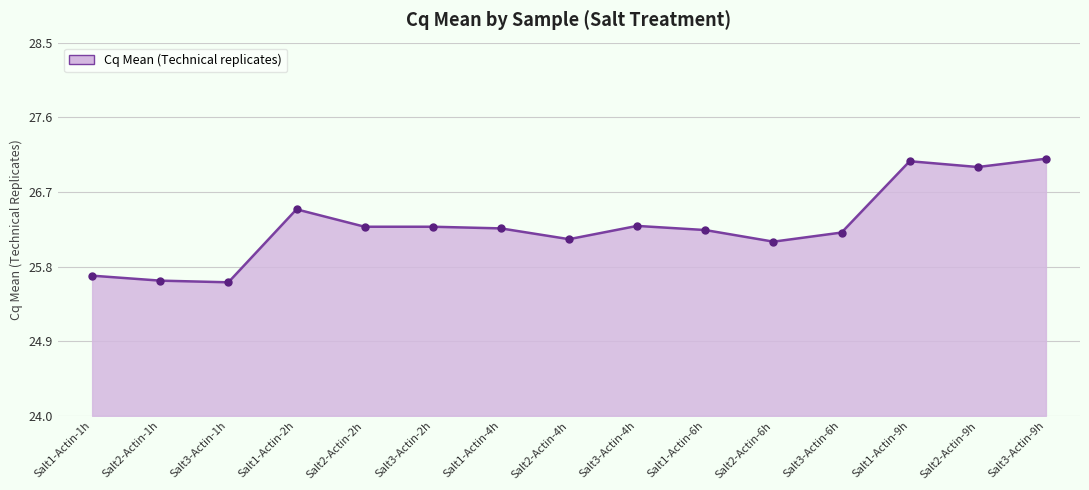

What is the sum of the values at Salt1-Actin-1h and Salt3-Actin-4h?

52.0